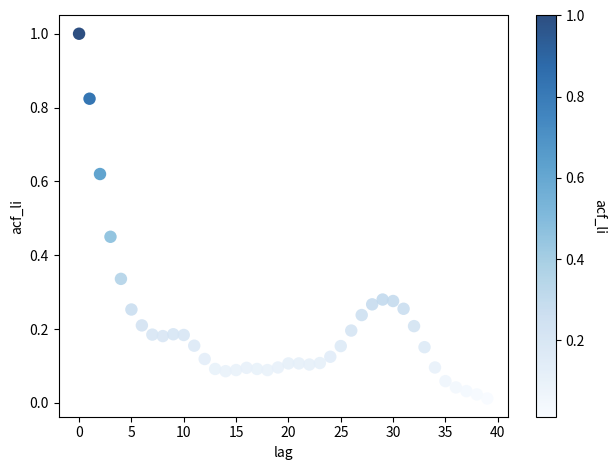

What is the range of Y values (max minus min)?

1.0